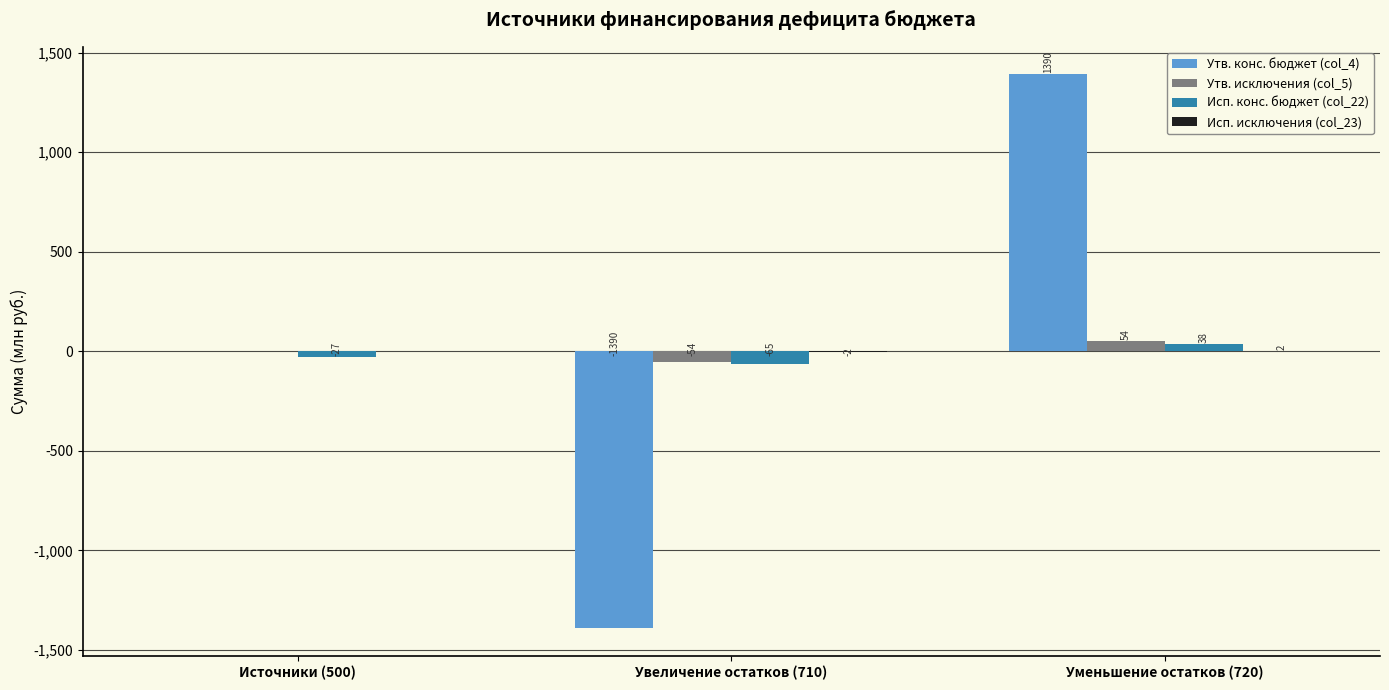

What is the total value across all series at Источники (500)?

-26.7